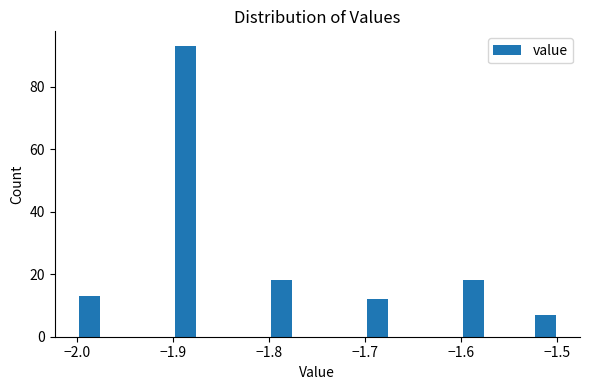

Around what value on the x-axis is the tallest bar? Give the approximate position of its centre, as read against the axis.

-1.89